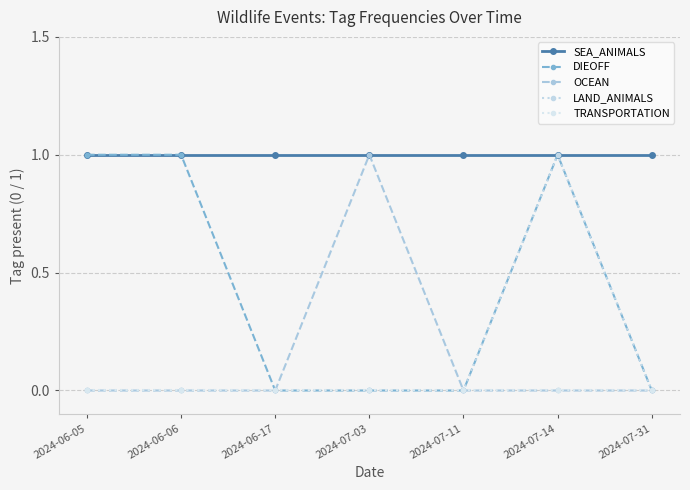

Reading right to left, extract all data points from this chart.

SEA_ANIMALS: 2024-07-31=1	2024-07-14=1	2024-07-11=1	2024-07-03=1	2024-06-17=1	2024-06-06=1	2024-06-05=1
DIEOFF: 2024-07-31=0	2024-07-14=1	2024-07-11=0	2024-07-03=0	2024-06-17=0	2024-06-06=1	2024-06-05=1
OCEAN: 2024-07-31=0	2024-07-14=0	2024-07-11=0	2024-07-03=1	2024-06-17=0	2024-06-06=0	2024-06-05=0
LAND_ANIMALS: 2024-07-31=0	2024-07-14=1	2024-07-11=0	2024-07-03=0	2024-06-17=0	2024-06-06=0	2024-06-05=0
TRANSPORTATION: 2024-07-31=0	2024-07-14=0	2024-07-11=0	2024-07-03=0	2024-06-17=0	2024-06-06=0	2024-06-05=0